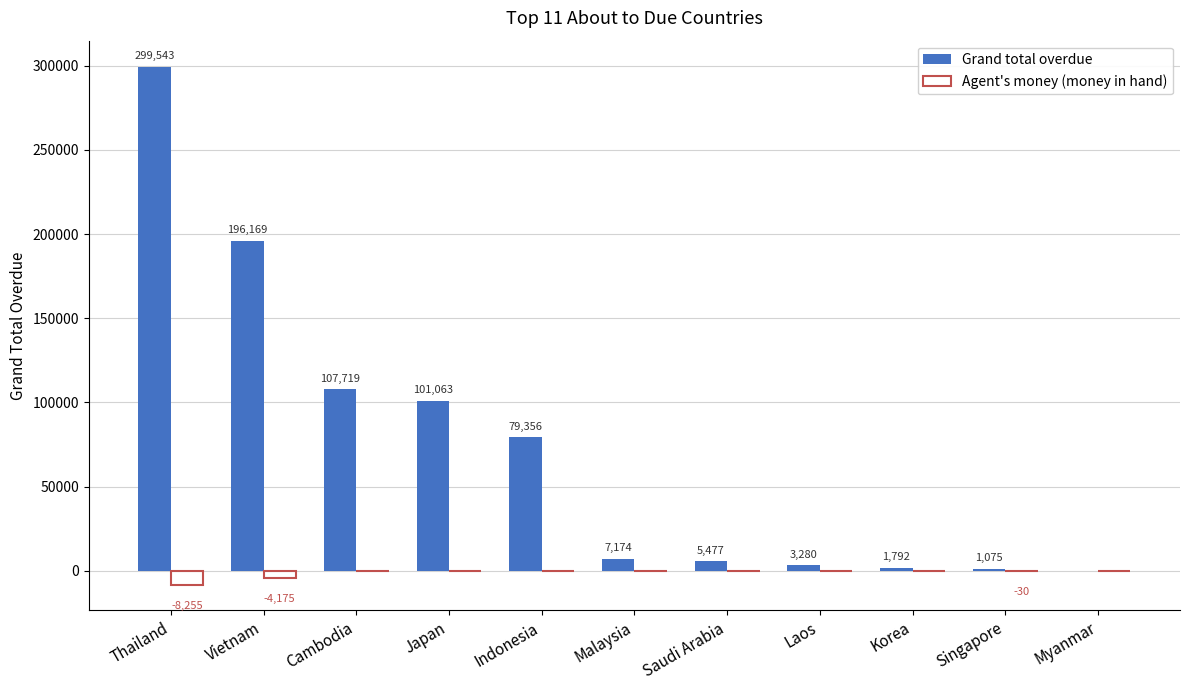

The Grand total overdue series shows 0.0 at Myanmar. True or false?

True